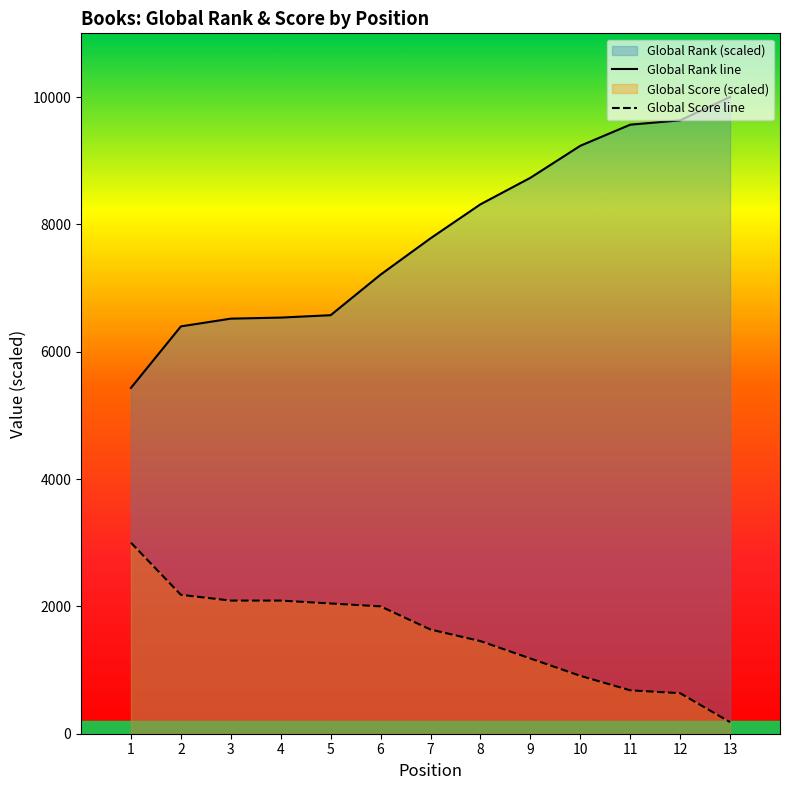

How many lines are shown in the chart?

2